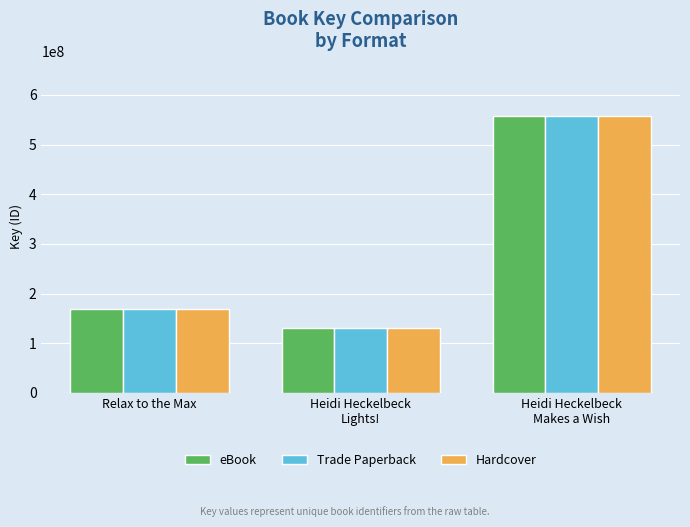

What is the difference between the maximum and minimum values in the Hardcover series?

427047500